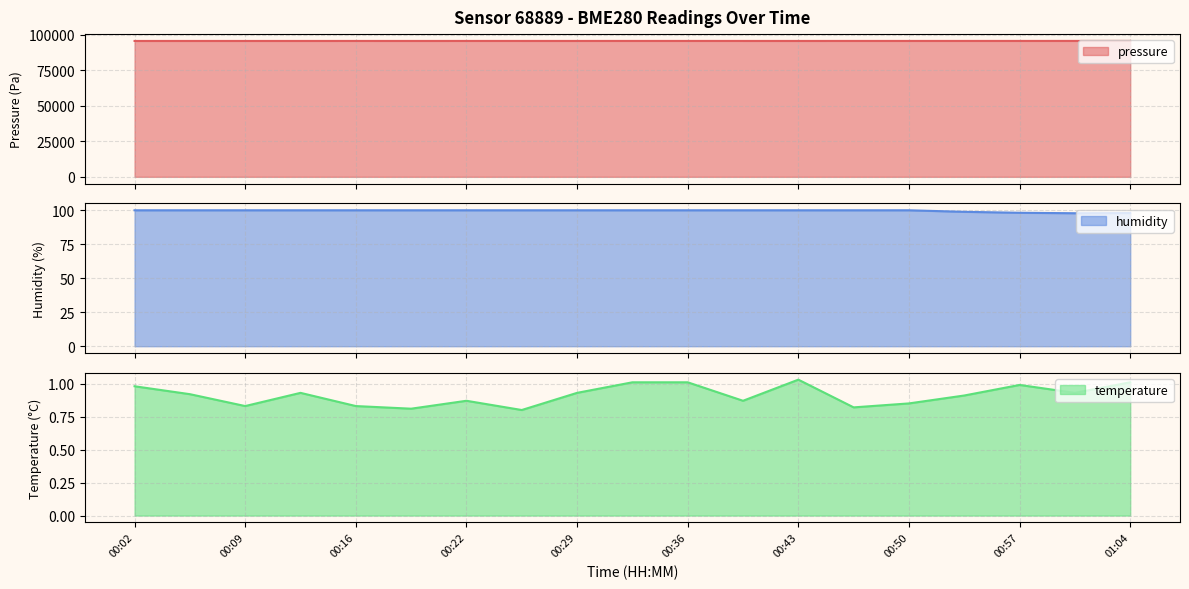

Between 00:09 and 00:26, which series saw the biggest shift?

pressure